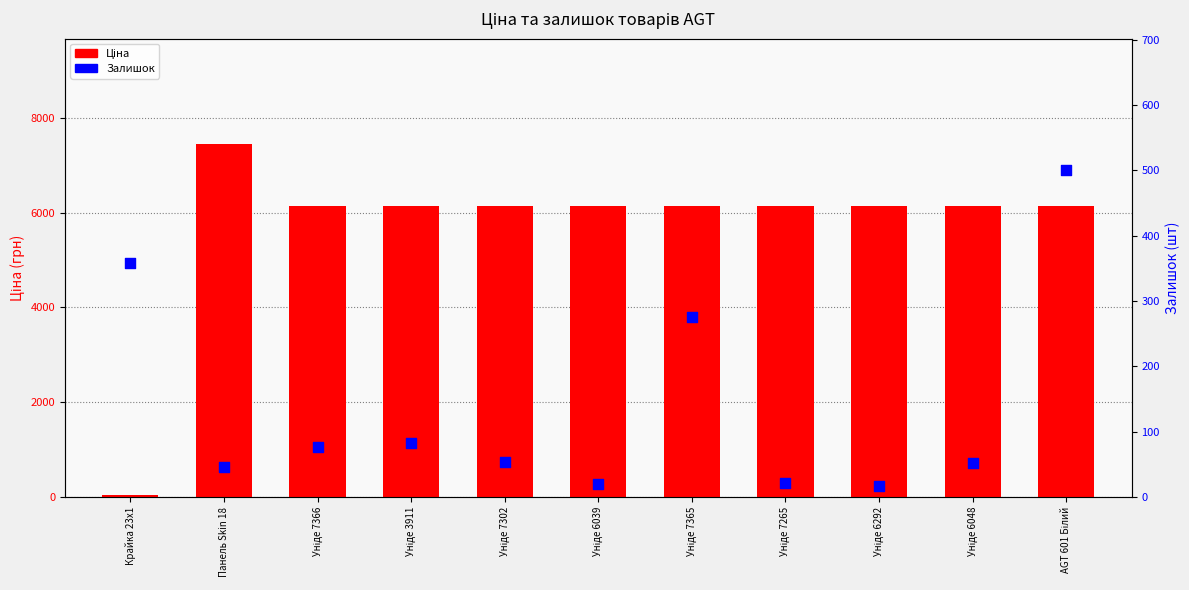

What is the total value across all series at Уніде 3911?

6225.2